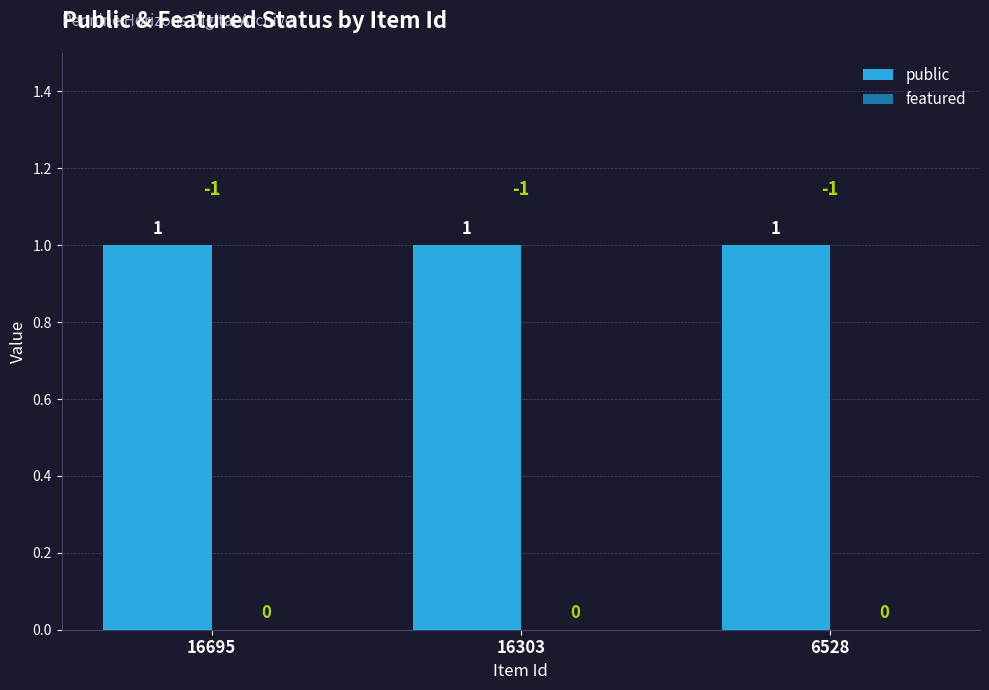

At which category is the sum across all series the highest?

16695